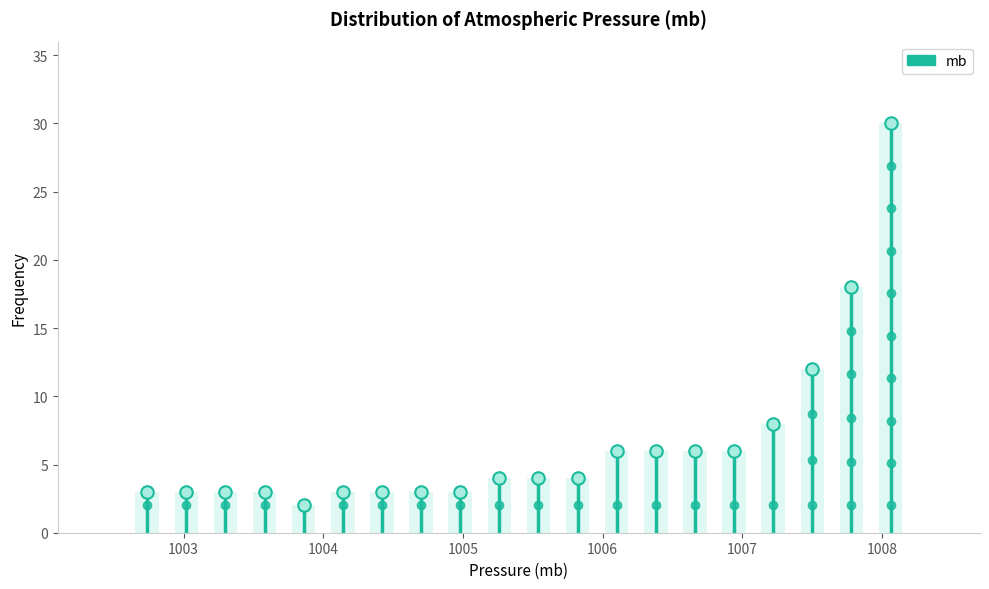

Read against the x-axis, roughly where is the centre of the tallest bar?

1008.1